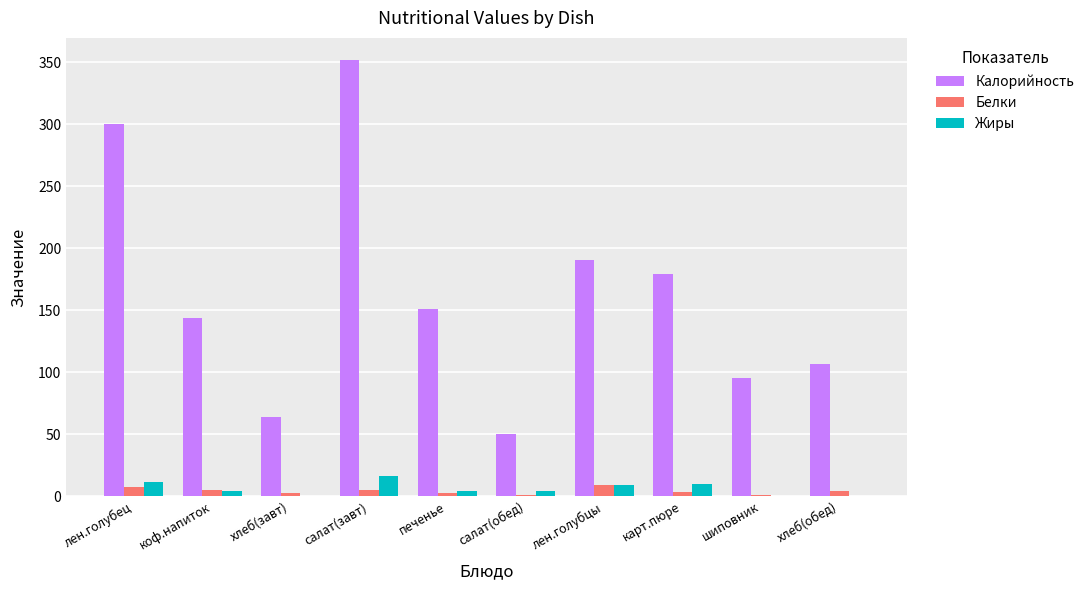

At which label is Калорийность closest to 201?

лен.голубцы